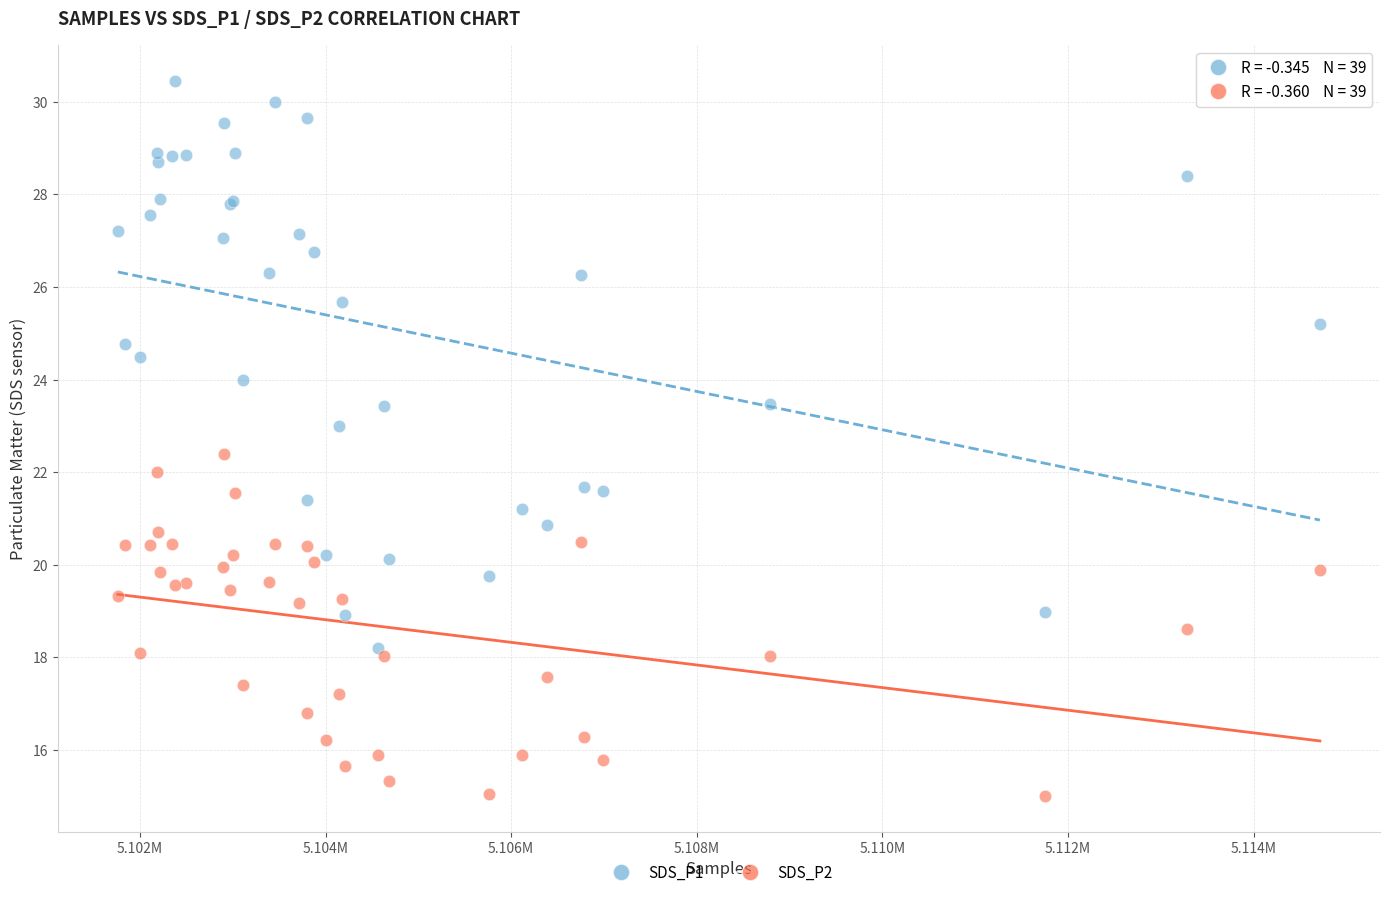

Which series reaches the maximum Y coordinate?

SDS_P1